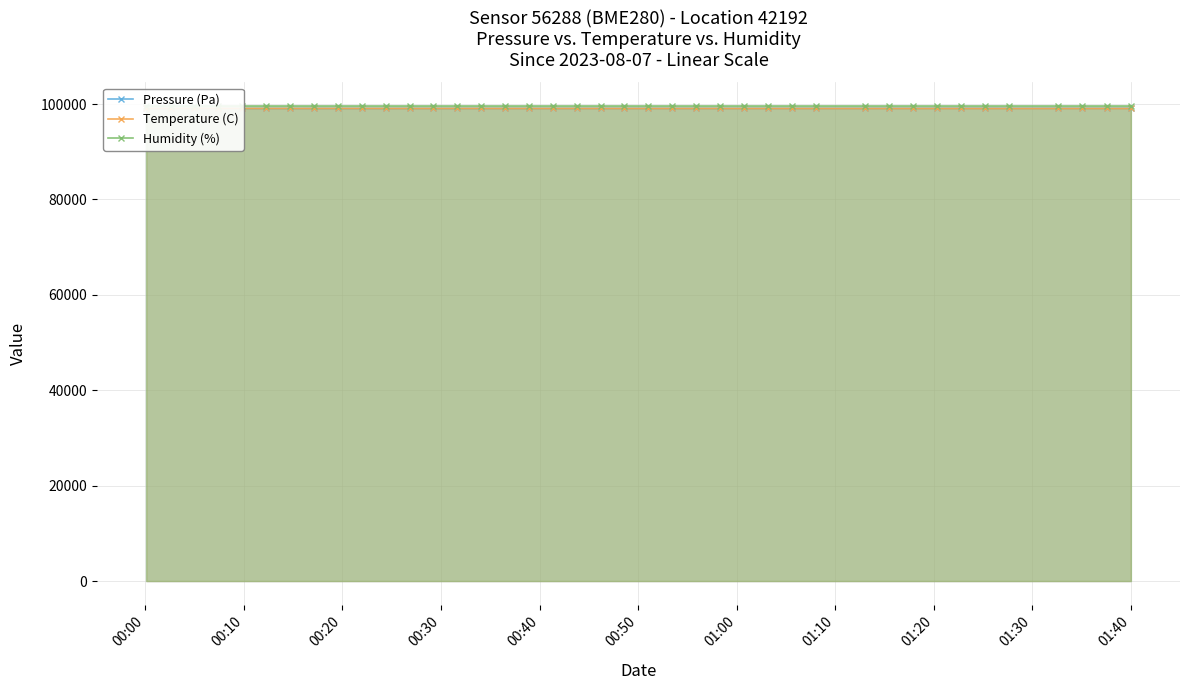

What is the difference between the maximum and second lowest values in the Temperature (C) series?

5.9